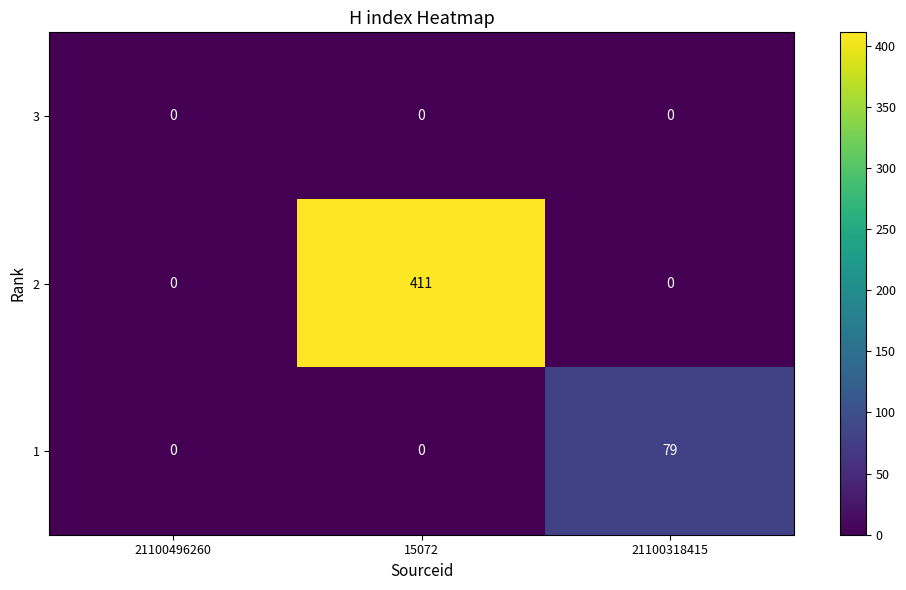

List the series in order of their overall mean, highest first.

2, 1, 3